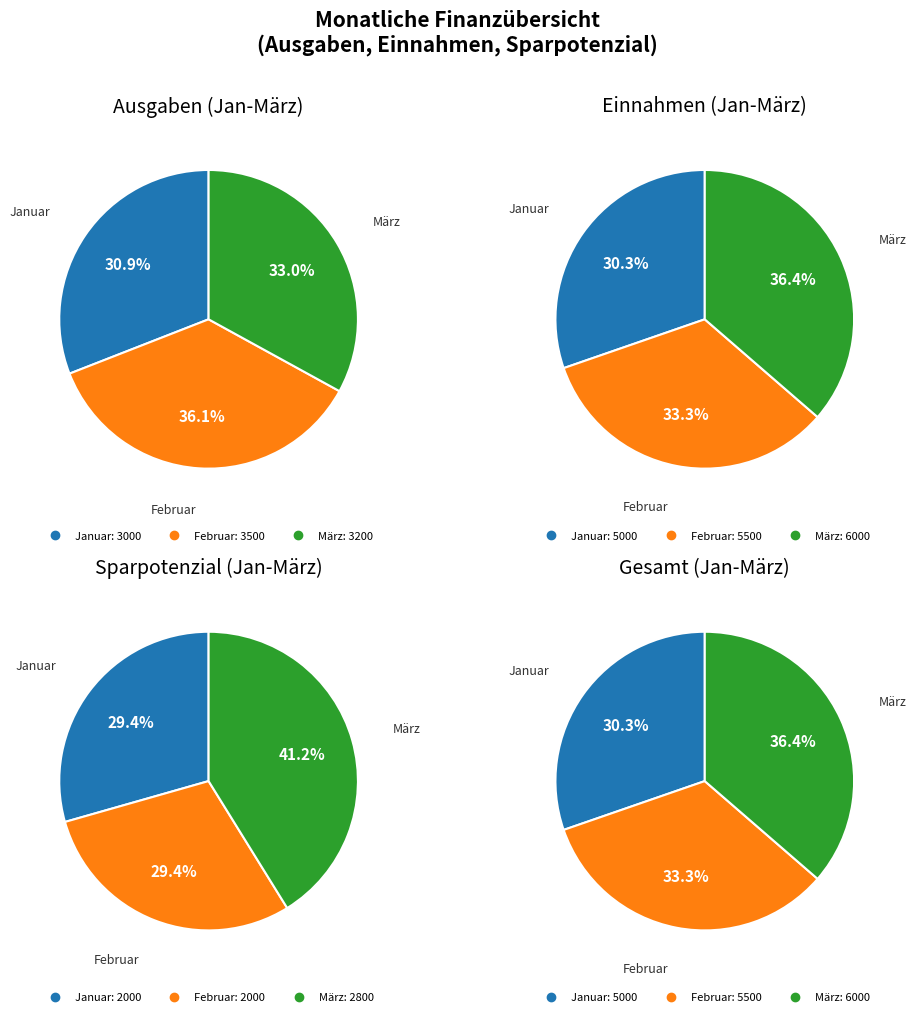

How many segments does this pie chart have?

3